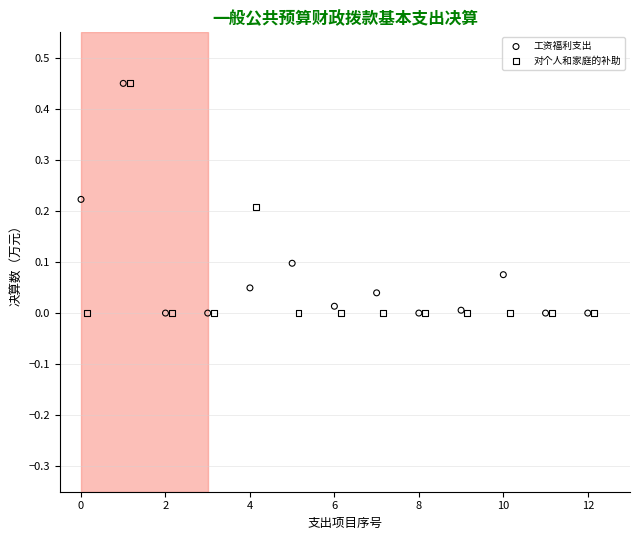

What are all the series names shown in the legend?

工资福利支出, 对个人和家庭的补助